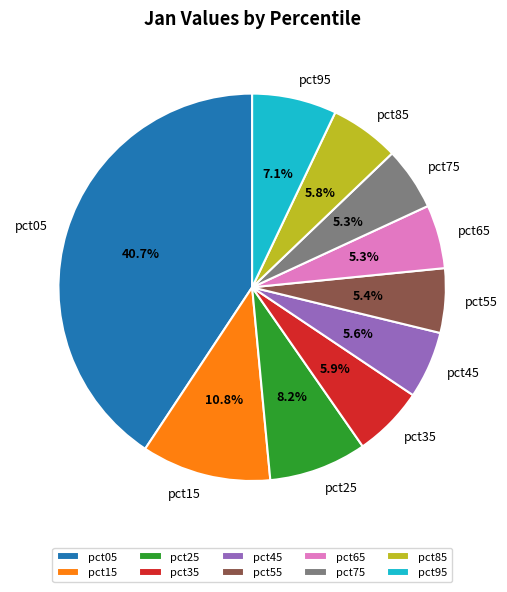

To the nearest percent, what is the combined percentage of pct55 and pct85?

11%